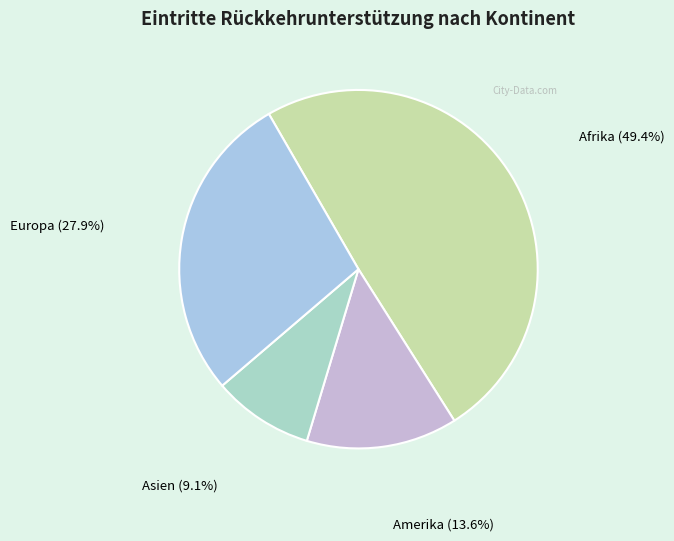

Does Asien account for over 50% of the chart?

No